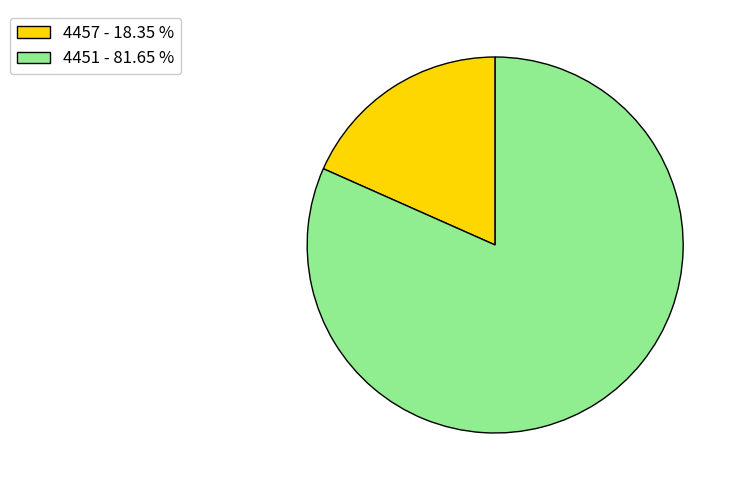

How many segments does this pie chart have?

2